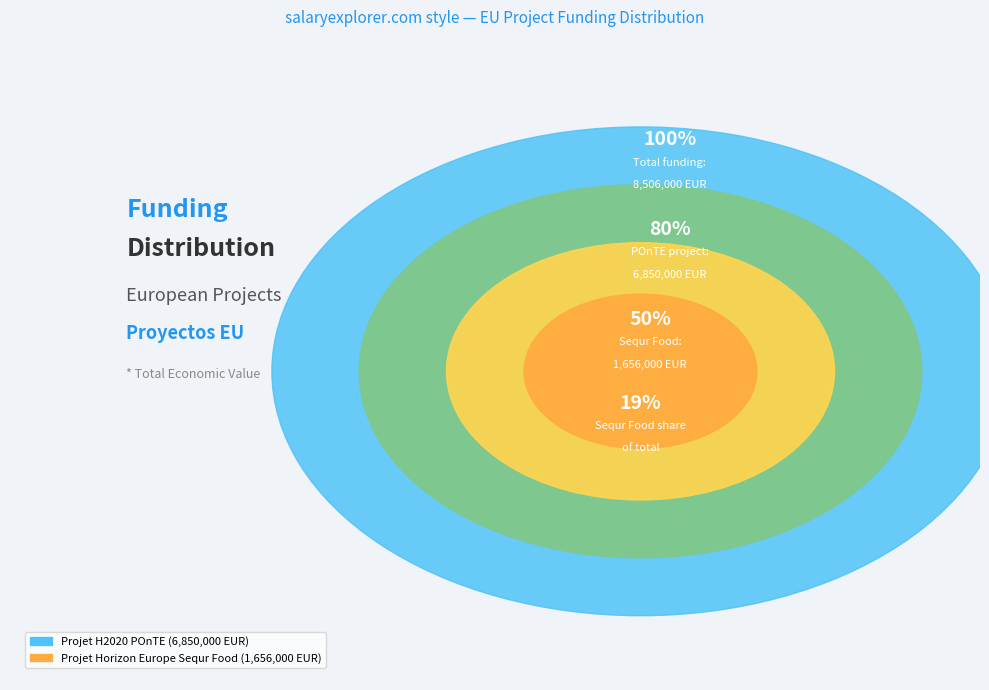

What is the majority slice?

Projet H2020 POnTE